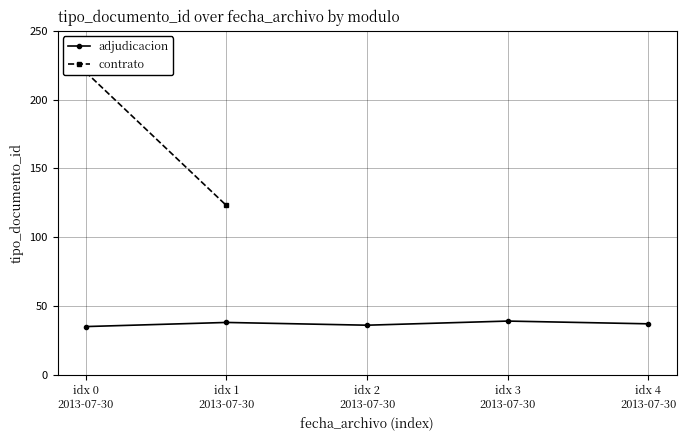

What is the maximum value for adjudicacion?

39